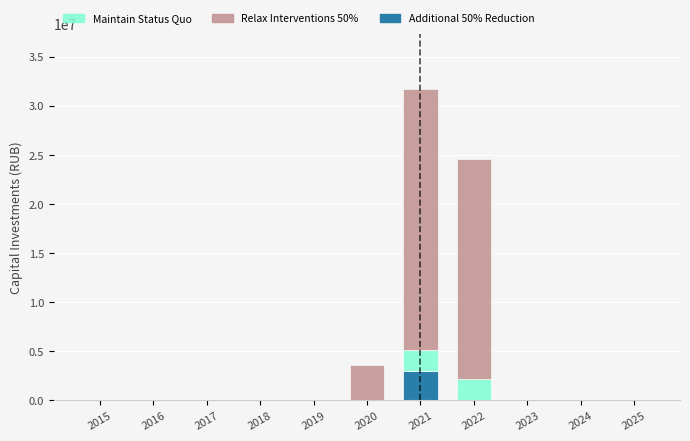

At which category is the sum across all series the highest?

2021